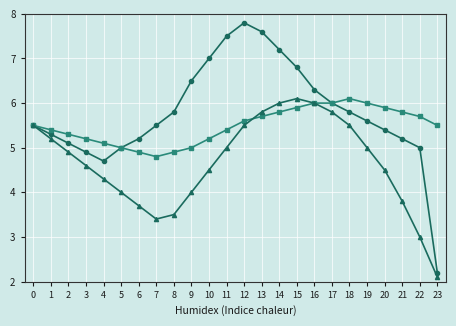

What is the total value across all series at 7?

13.7